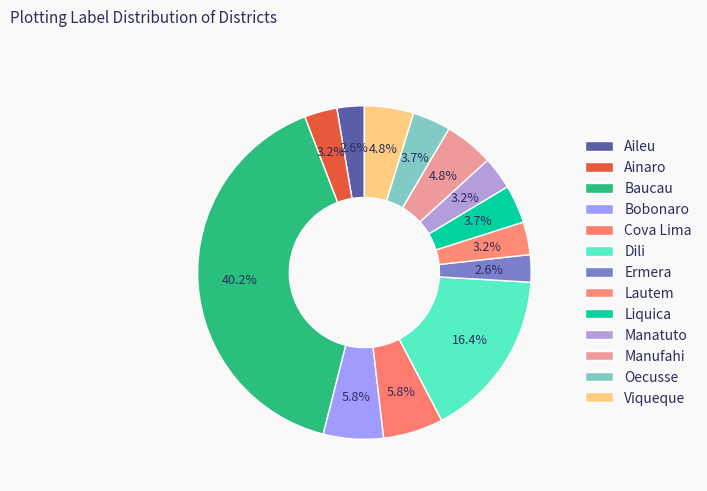

Which has a higher value, Lautem or Ermera?

Lautem